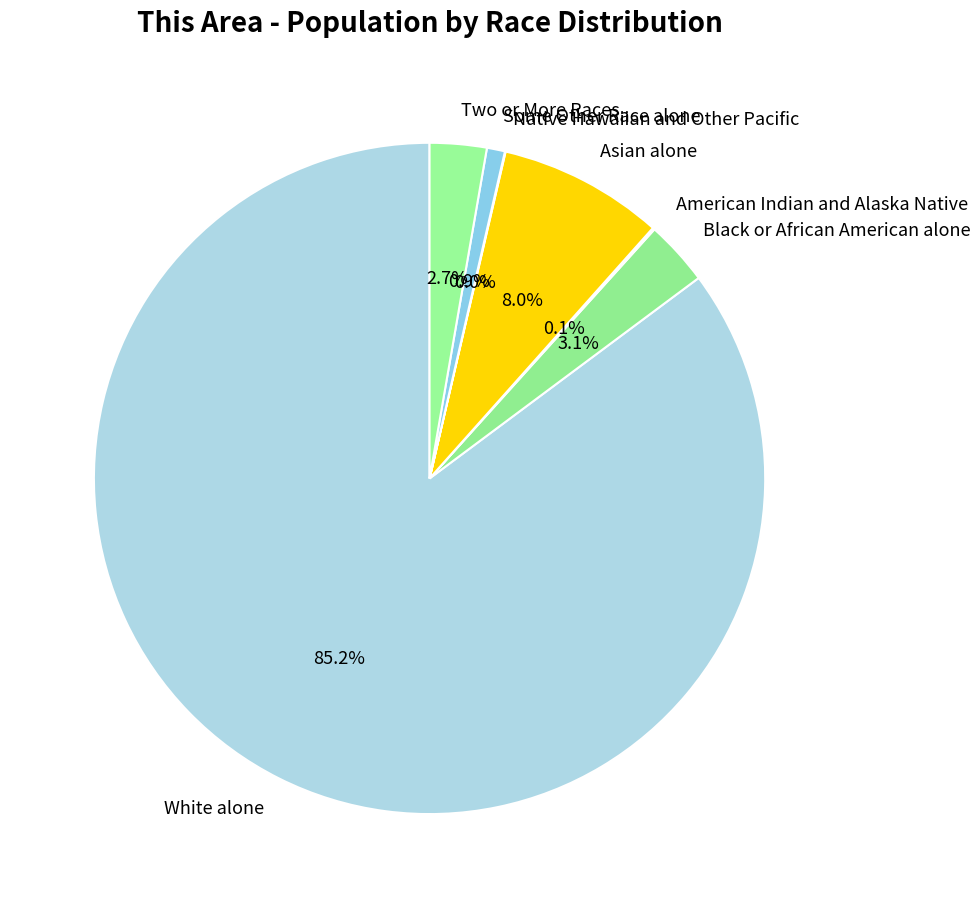

To the nearest percent, what percentage of the pie is Some Other Race alone?

1%